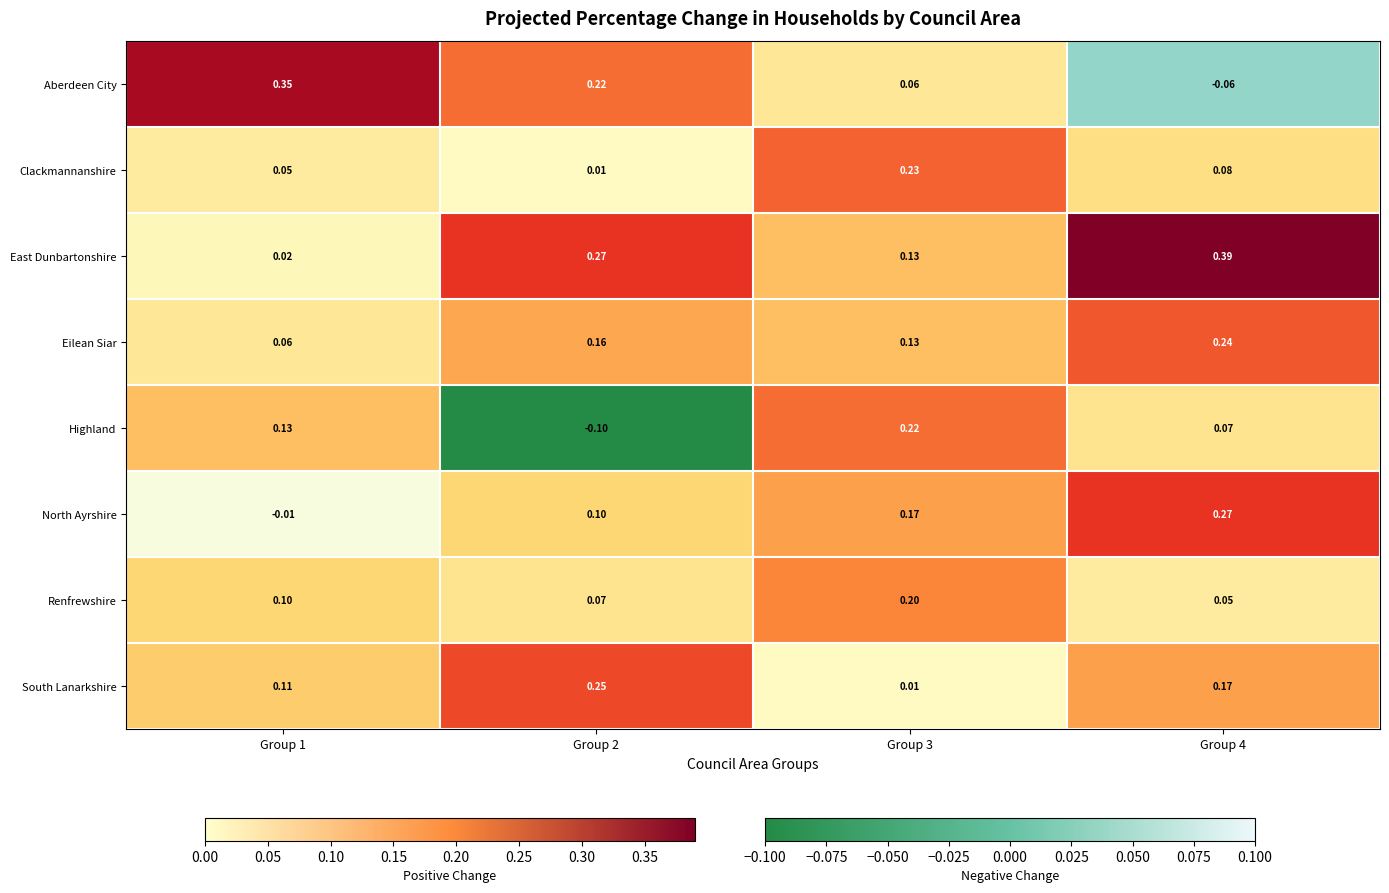

Is the value of Aberdeen City at Group 1 greater than the value of Renfrewshire at Group 2?

Yes